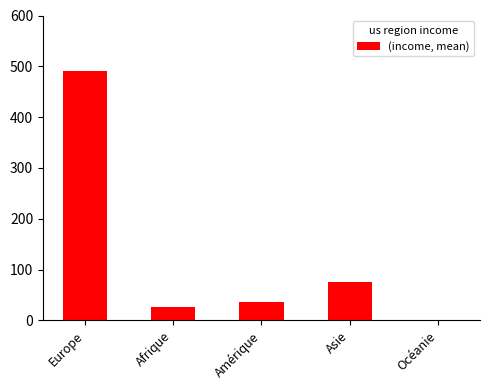

Is it true that the value at Asie is 76?

True